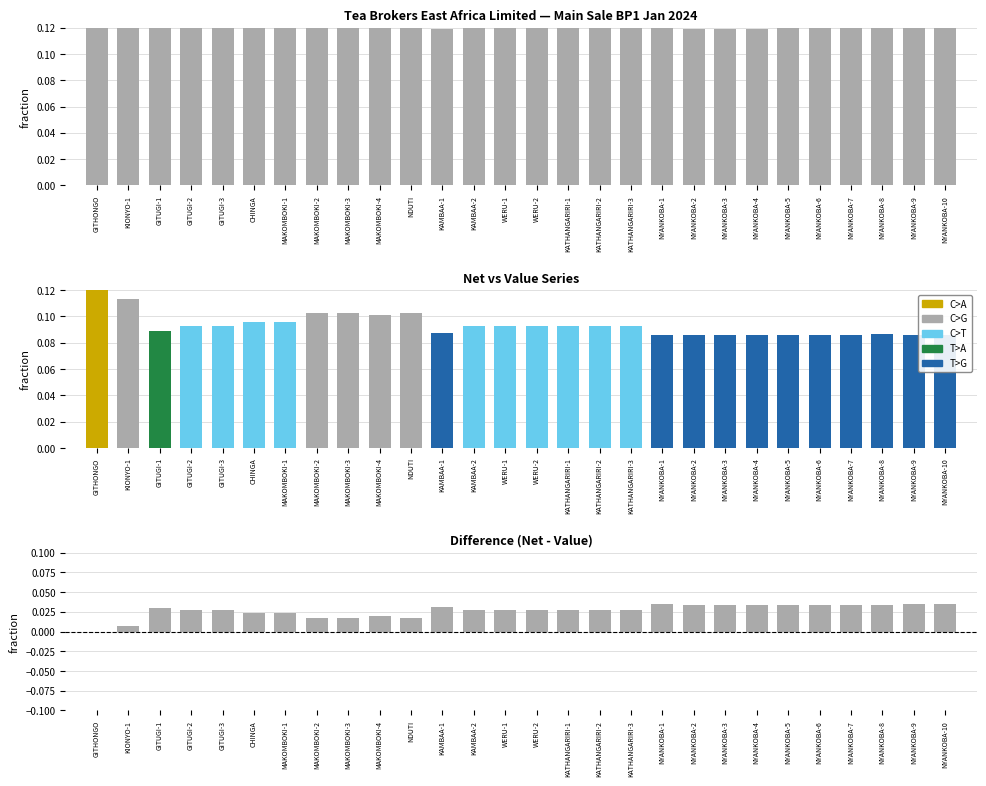

Are the bars horizontal?

No